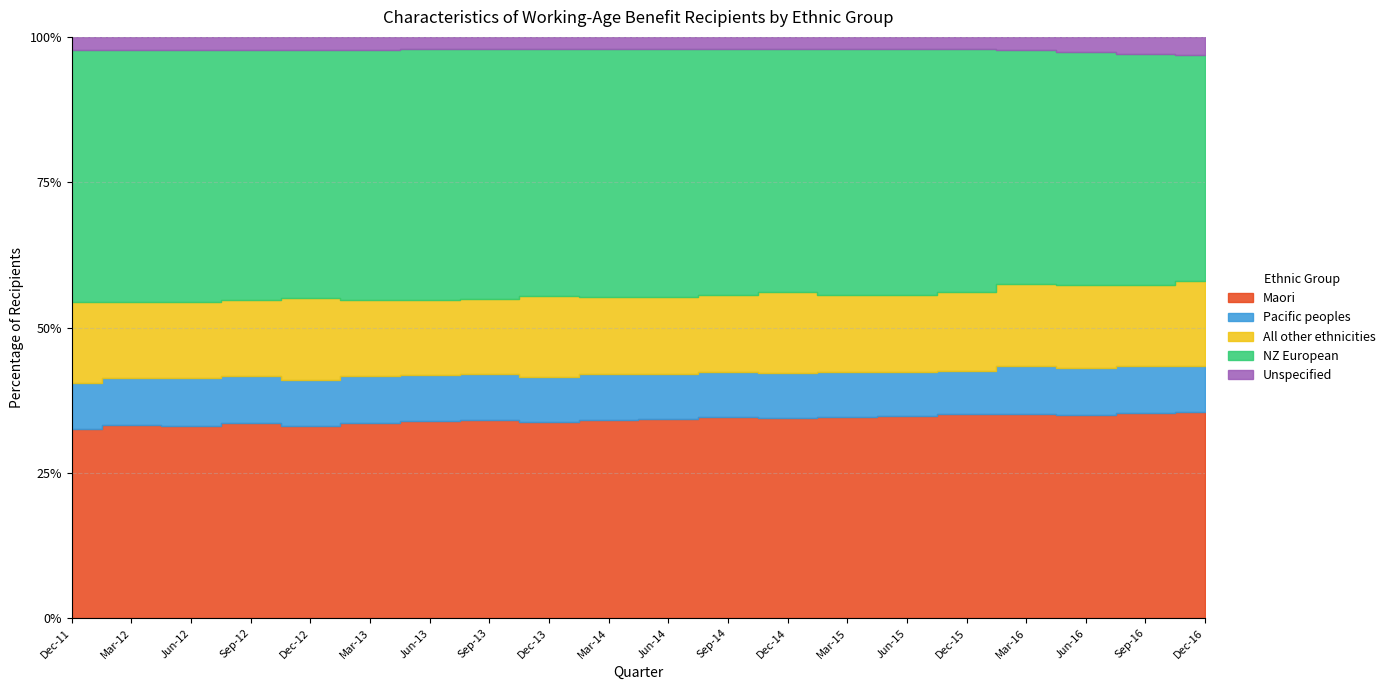

Which series has the largest total across all categories?

NZ European